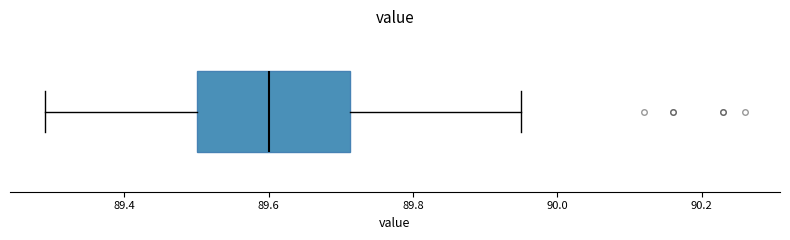

Read this box plot against the x-axis: the position of the median line, the range covered by the box, and the ends of both whiskers. The values are not printed on the chart, so give them approximately, as read against the axis.

median 89.60, box 89.50 to 89.72, whiskers 89.30 to 89.96